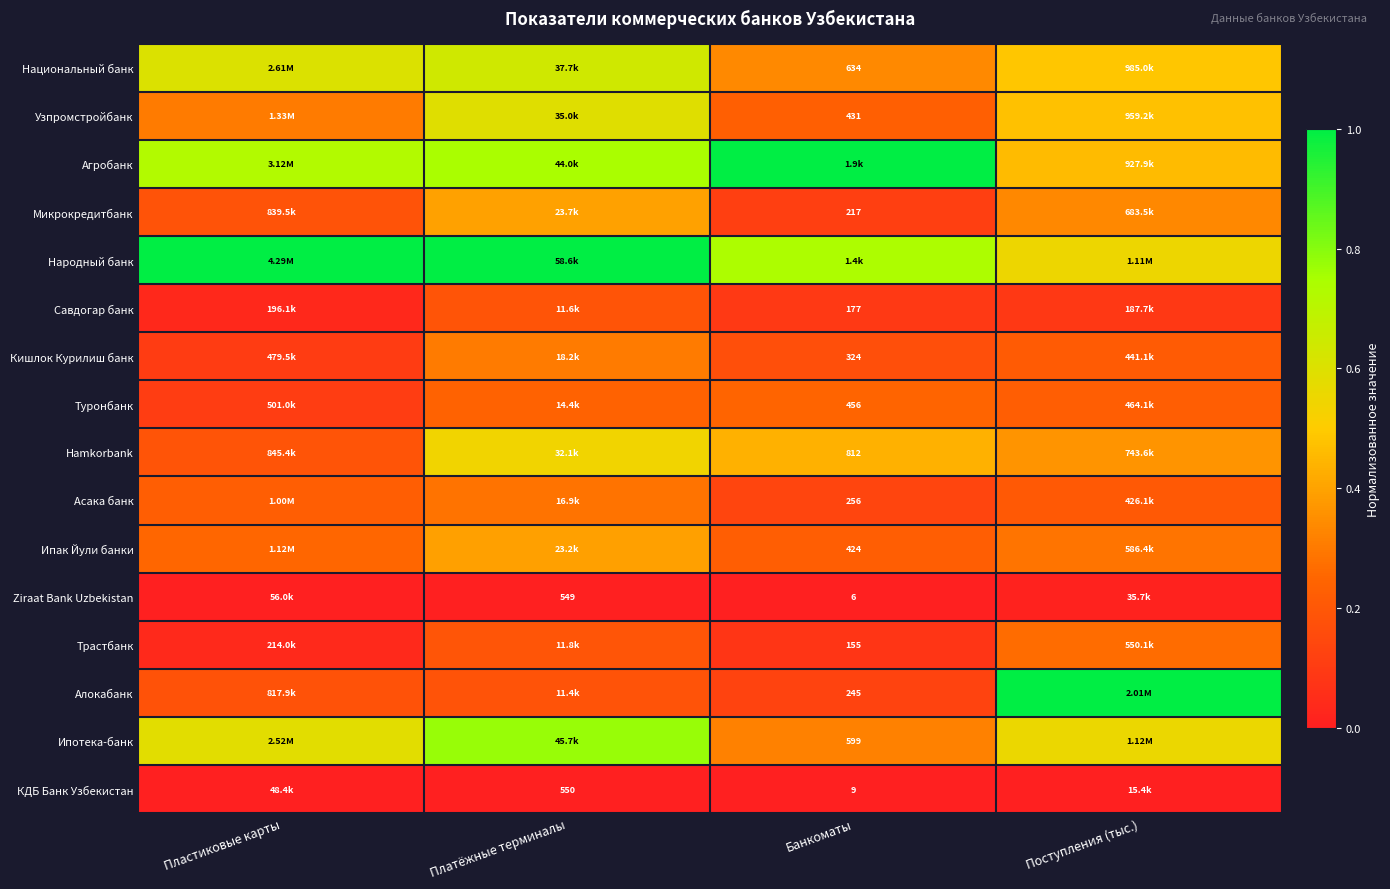

What is the total value across all series at Пластиковые карты?

4.5